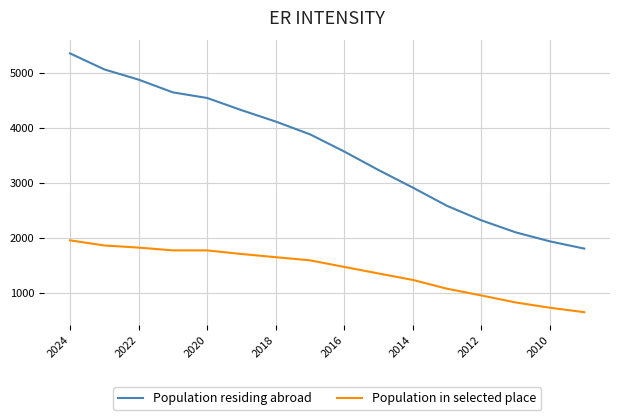

Which series has the widest spread of values?

Population residing abroad